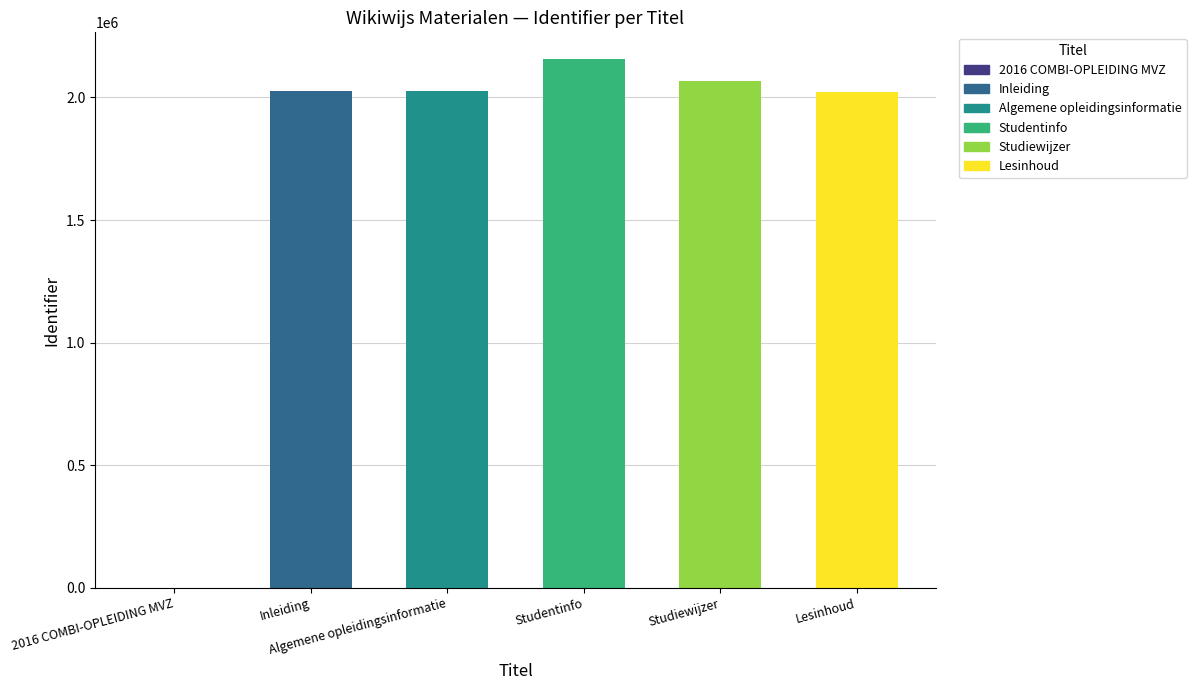

What is the sum of all values?

10301112